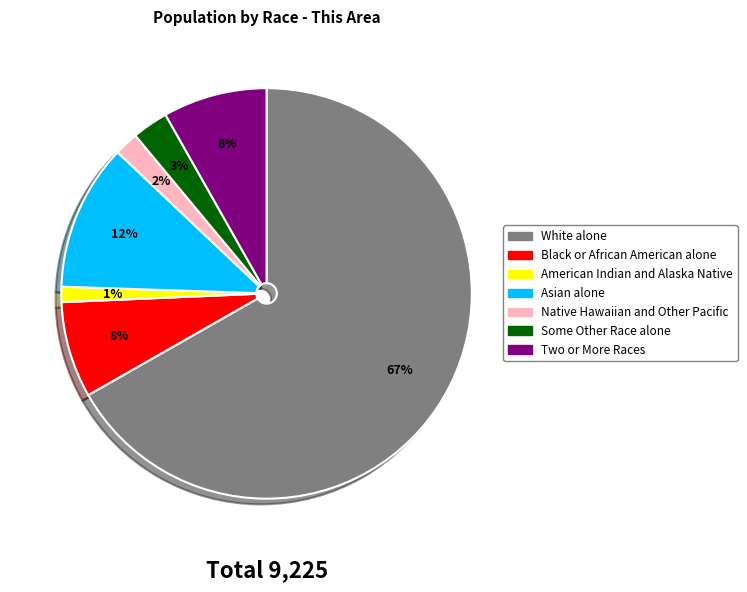

Which slice is the largest?

White alone